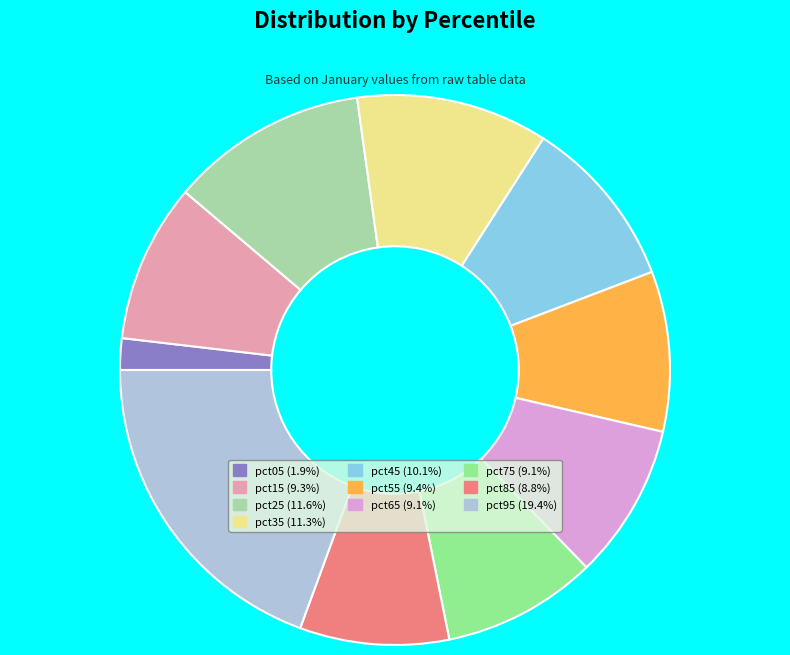

Combined, do pct85 and pct45 account for over 50%?

No